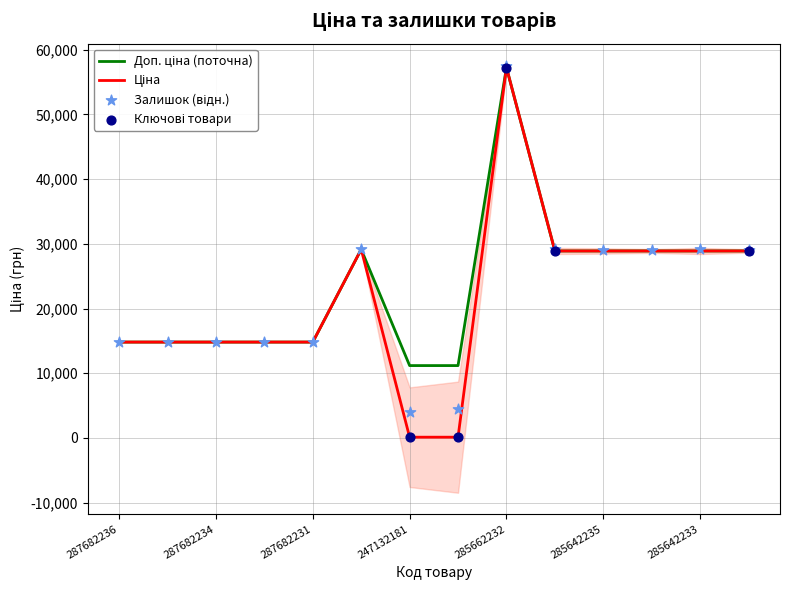

At which category is the sum across all series the highest?

285662232